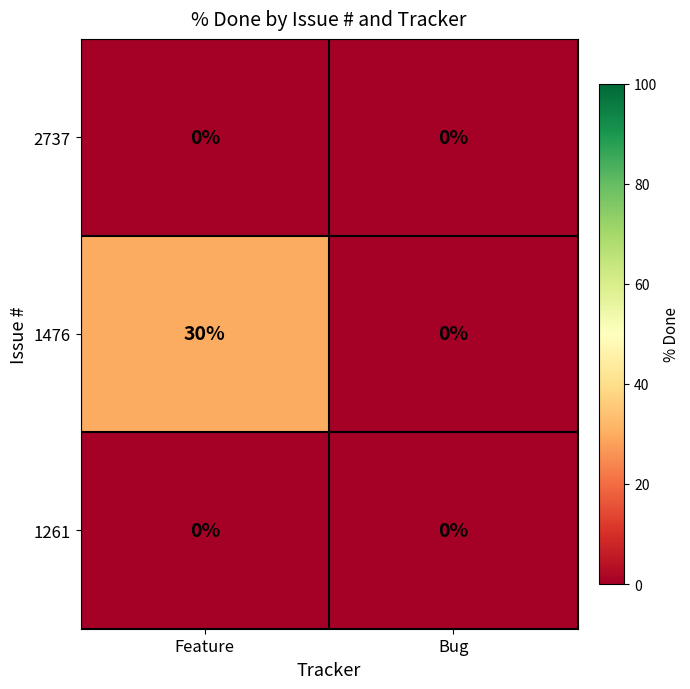

What value does the 1476 series have at Feature?

30